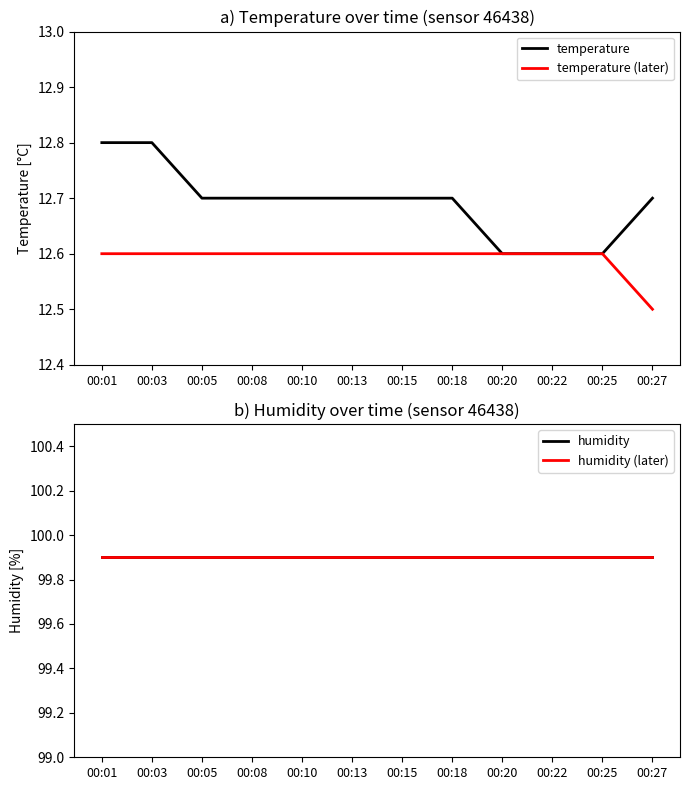

What is the approximate value of temperature (later) at 00:05?

12.6